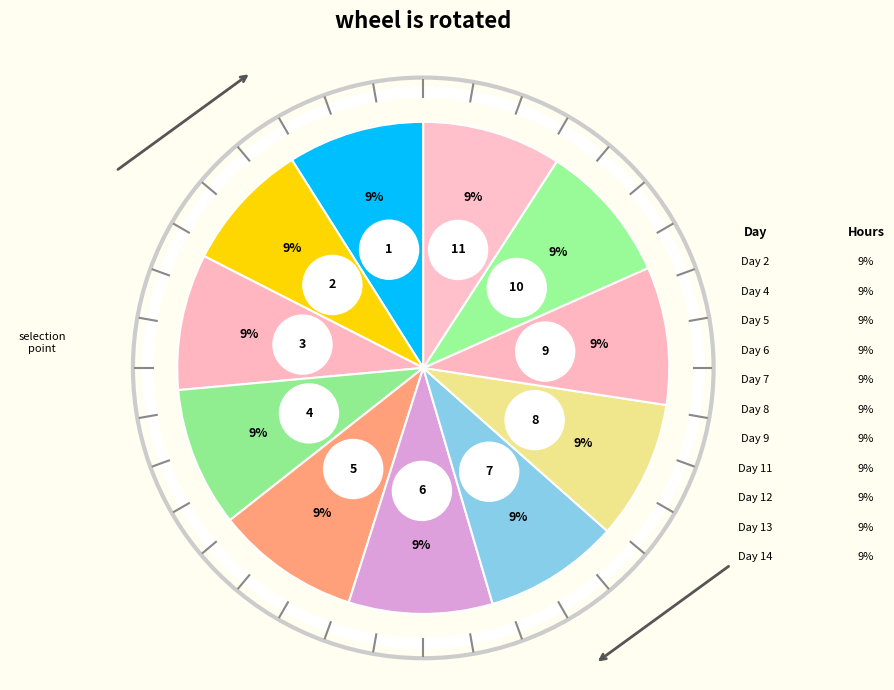

To the nearest percent, what is the combined percentage of Day 11 and Day 6?

18%